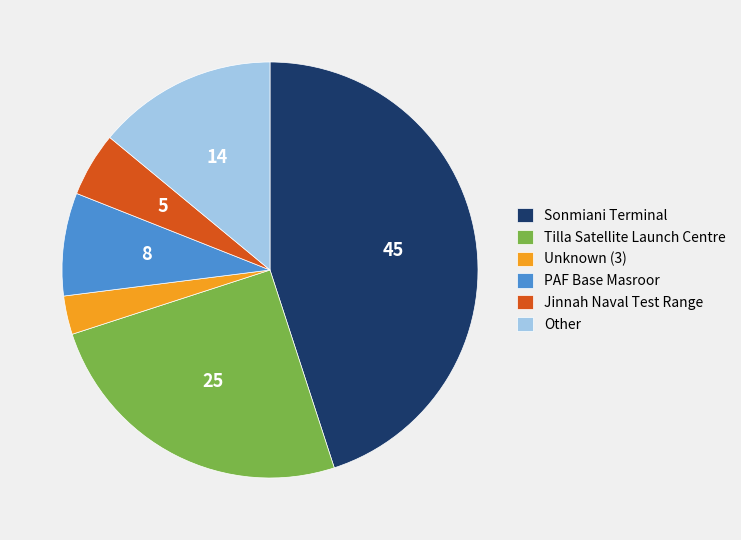

Rank the categories by value from lowest to highest.

Unknown (3), Jinnah Naval Test Range, PAF Base Masroor, Other, Tilla Satellite Launch Centre, Sonmiani Terminal